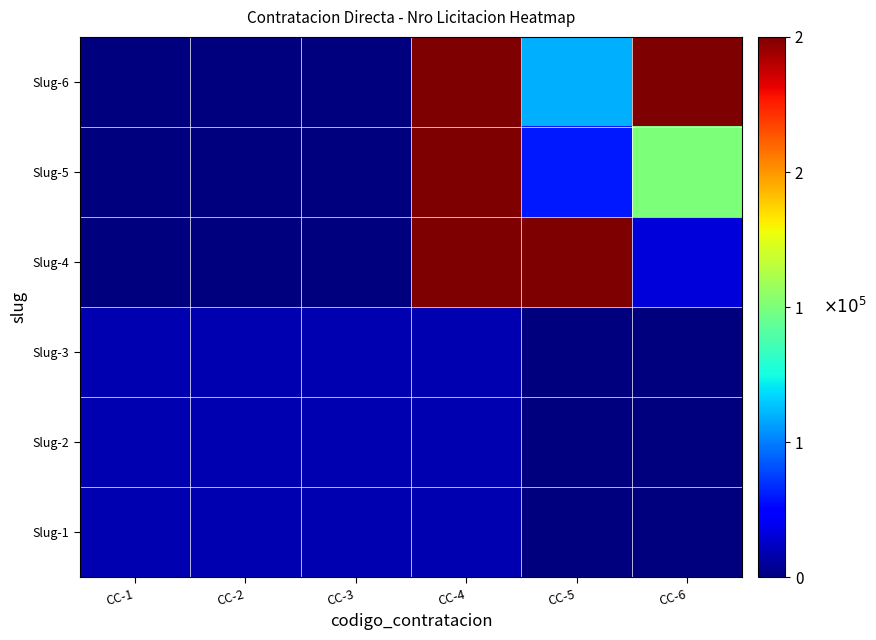

Count the number of data series in this chart.

6